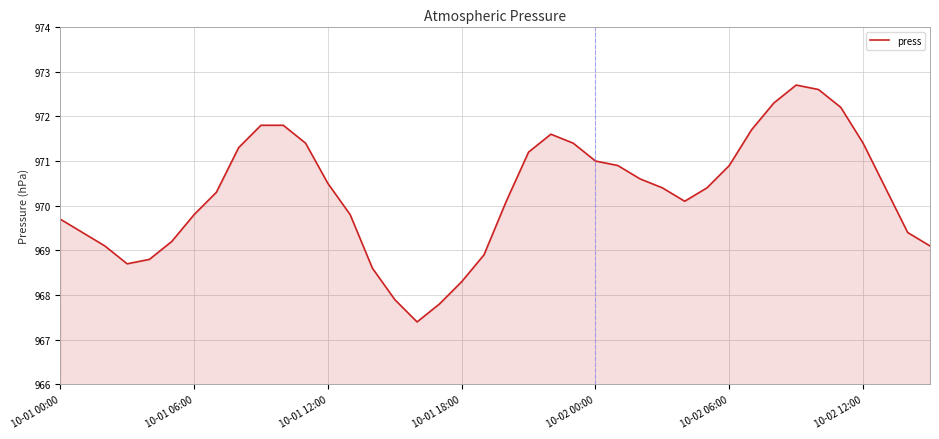

What is the greatest value displayed?

972.7